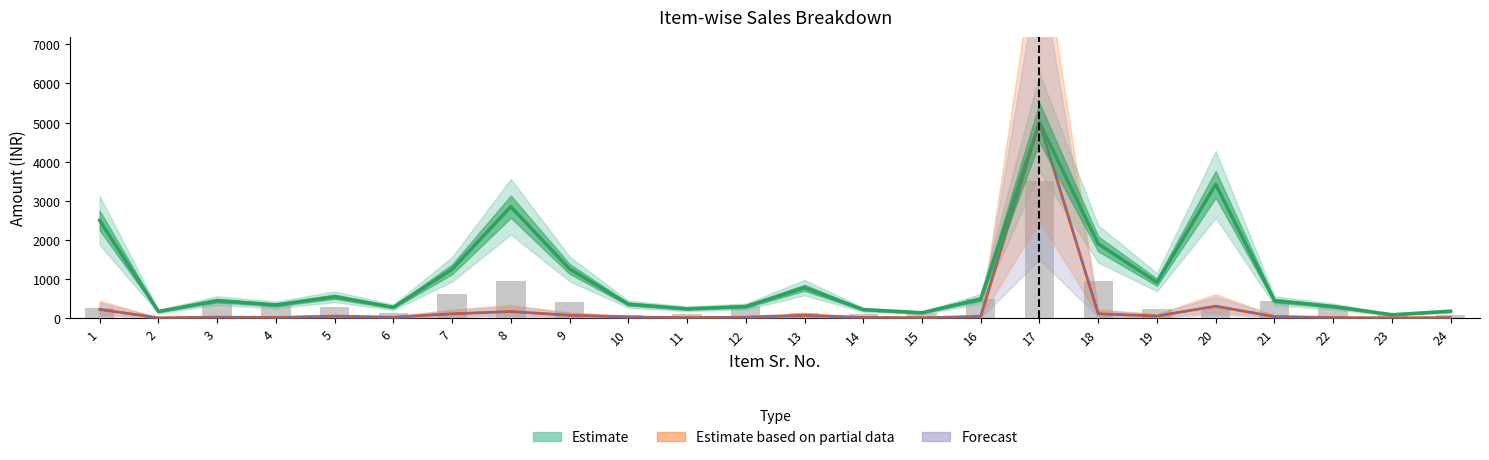

Which category has the highest value in the TOTAL series?

17